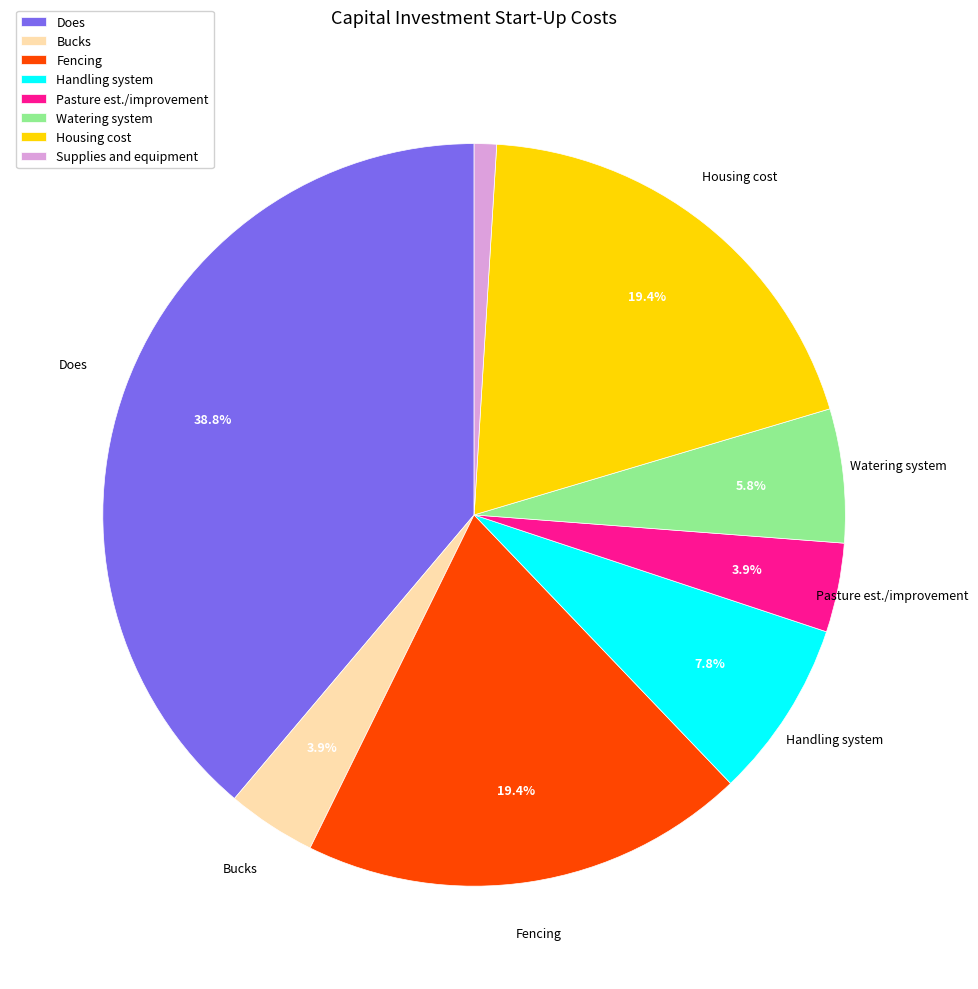

Does Housing cost represent more than half of the total?

No